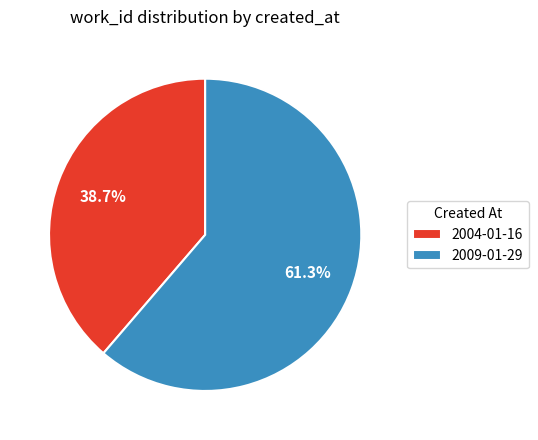

Does any single category account for the majority?

Yes